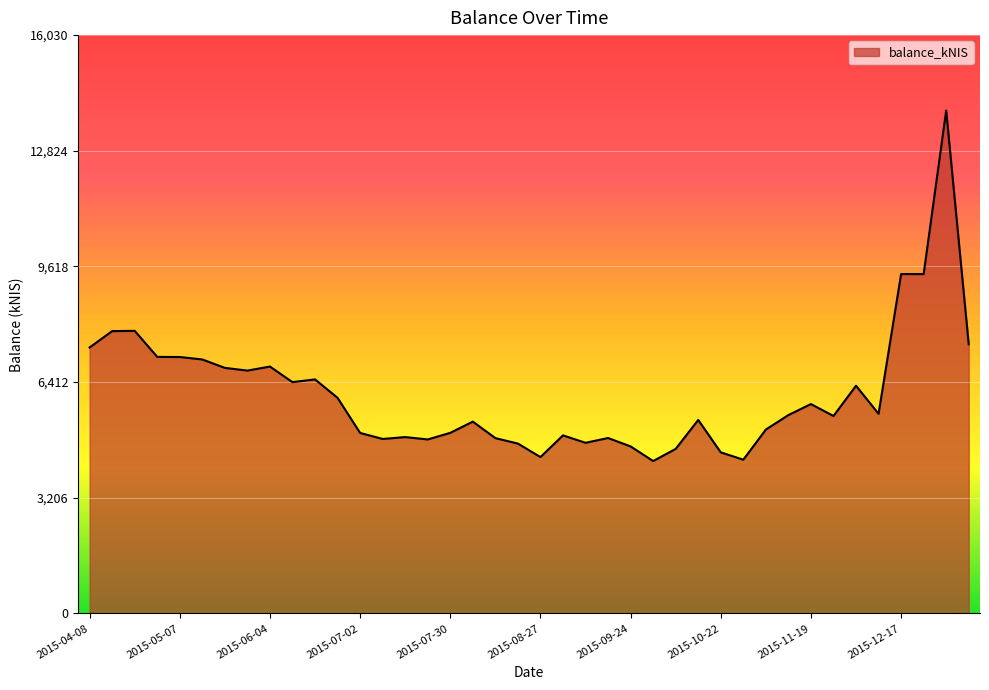

What is the minimum value shown in the chart?

4223.7